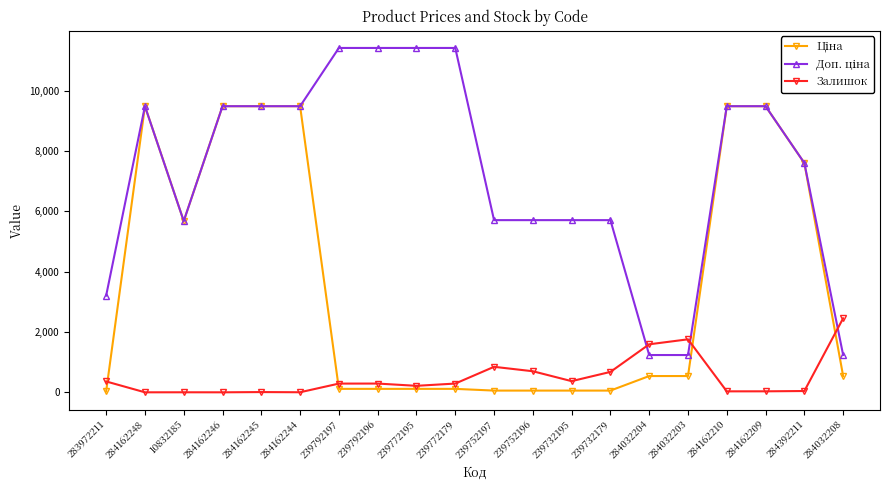

What is the maximum value shown in the chart?

11410.0